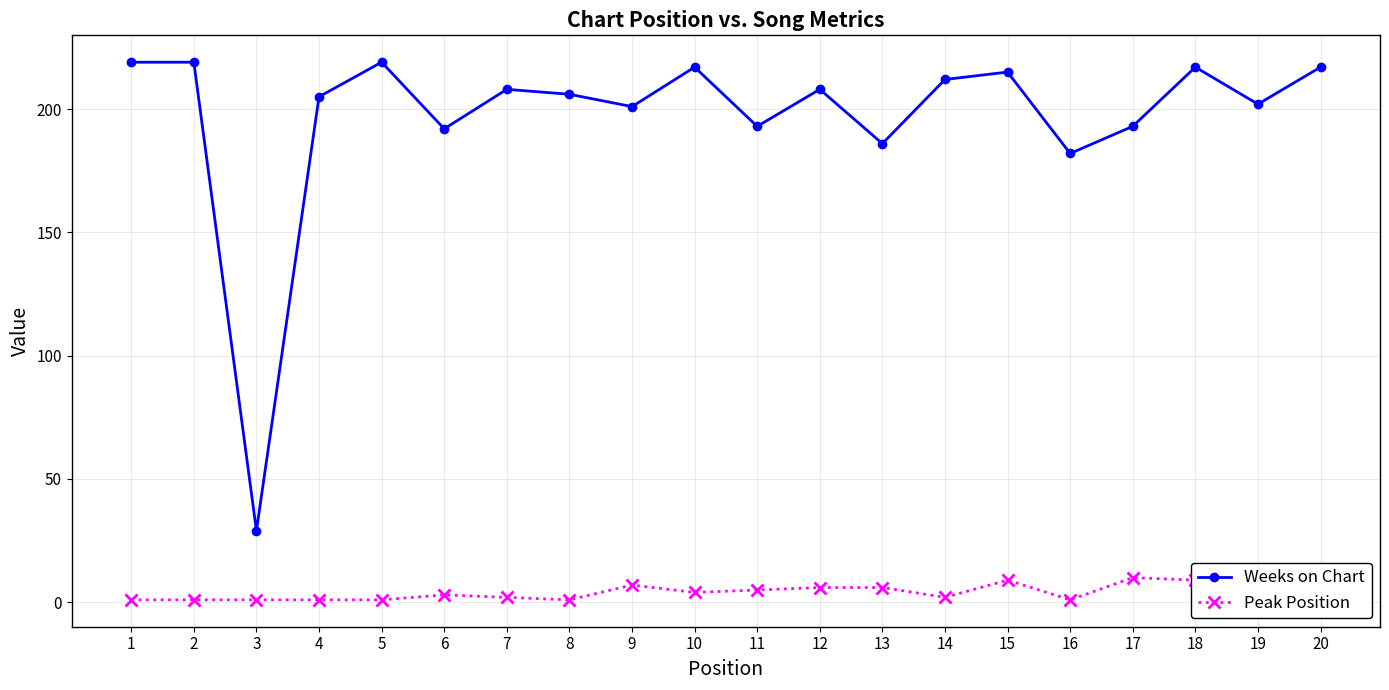

What is the maximum value for Weeks on Chart?

219